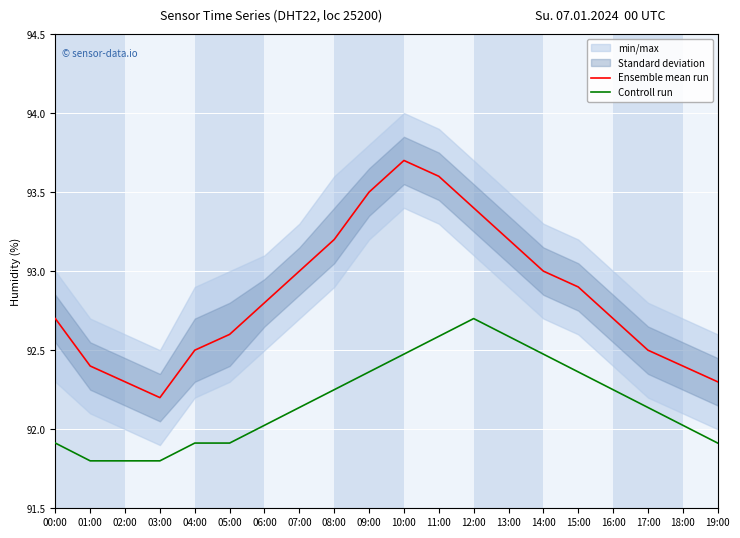

What is the label of the 15th point from the right?

05:00